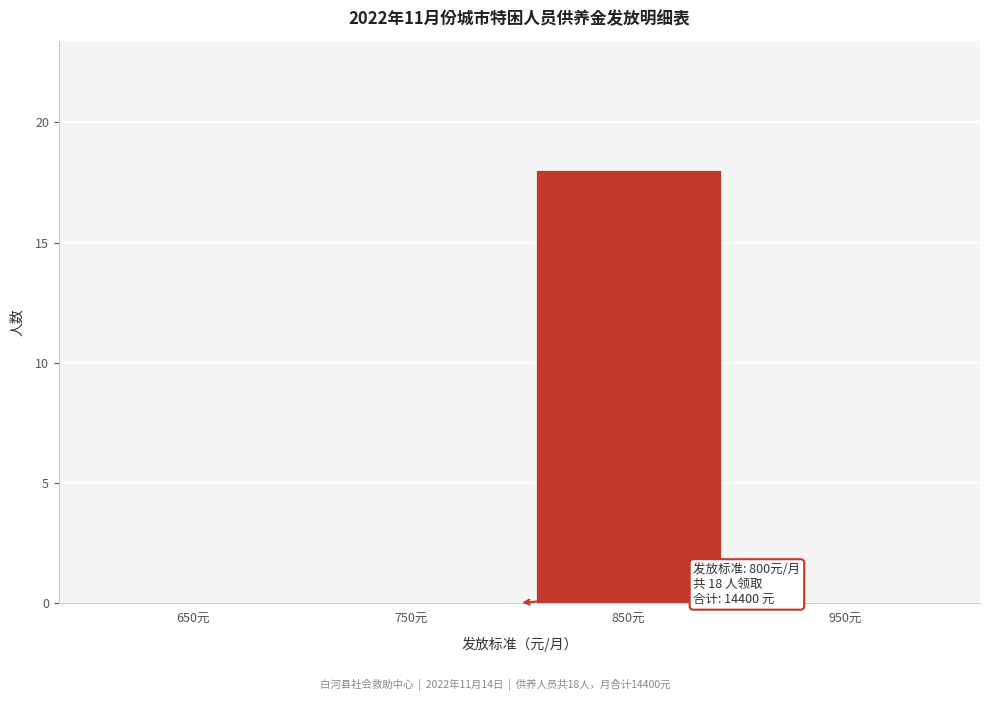

Which range on the x-axis has the tallest bar?

800 to 900